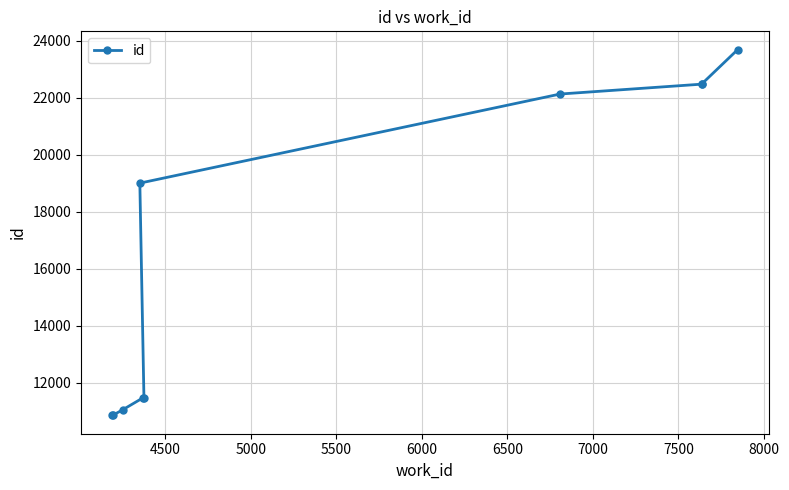

How many data points are above 19003?

4